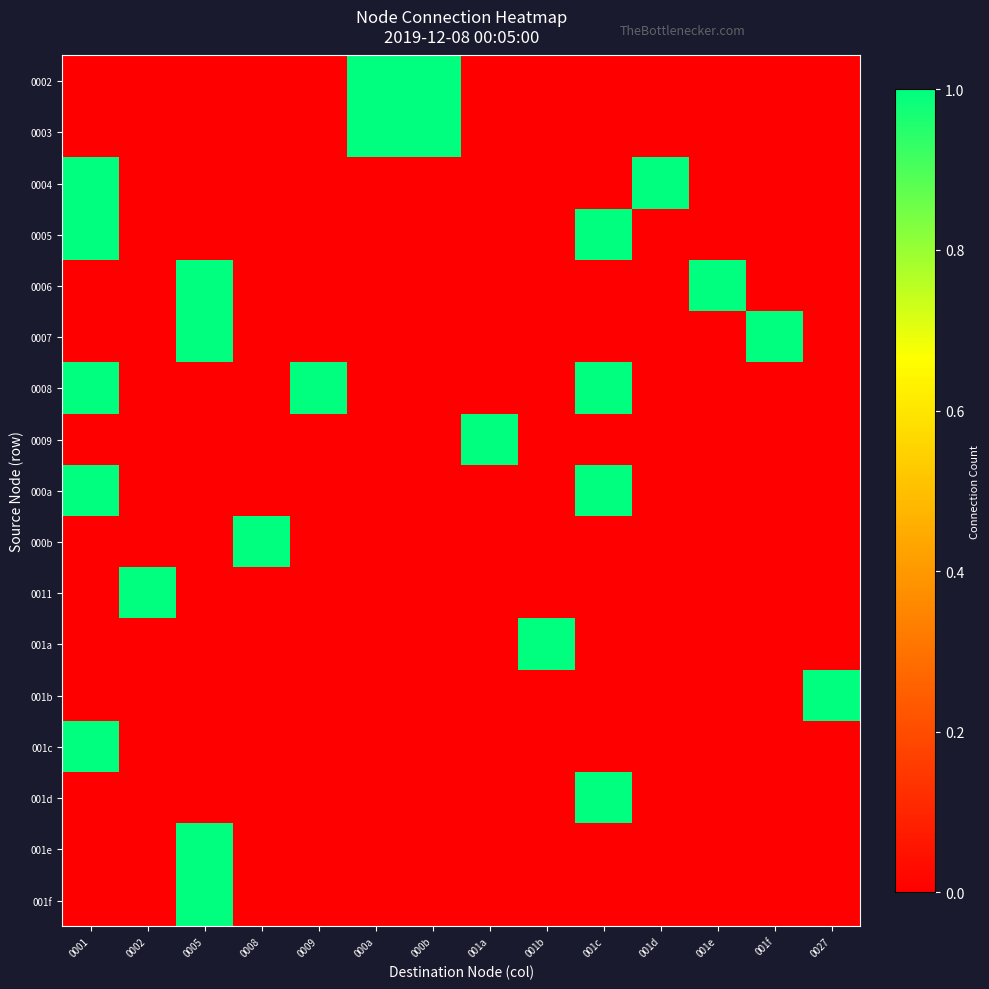

What is the maximum value shown in the chart?

1